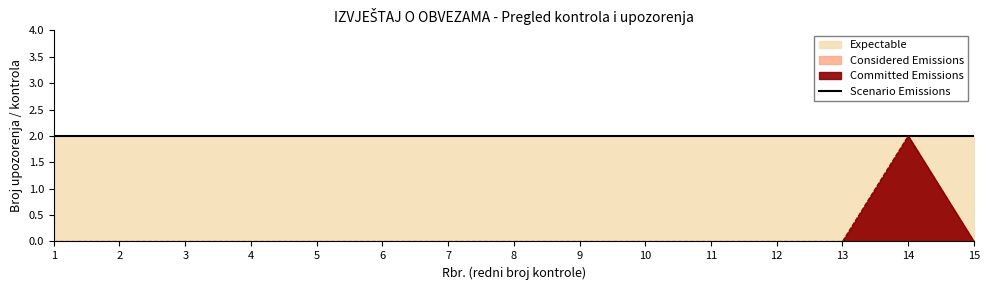

What is the difference between the maximum and minimum values in the Committed Emissions series?

2